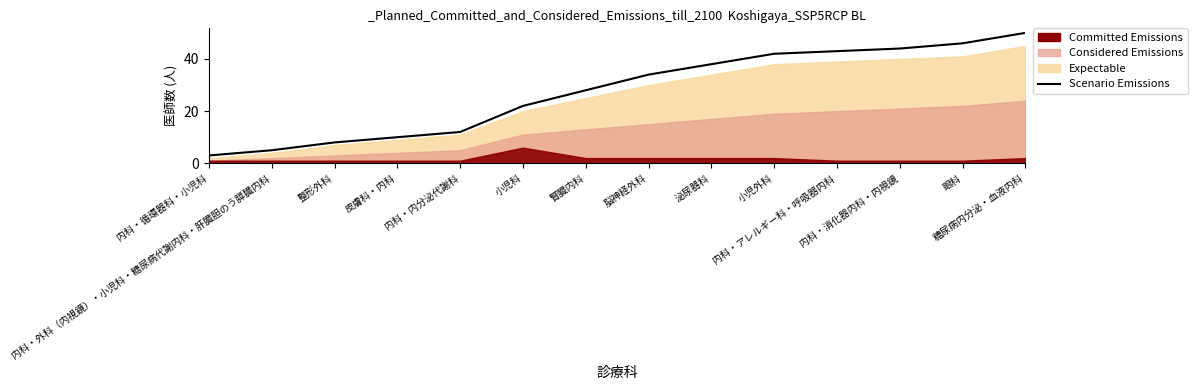

List the labels in order of value, largest first.

糖尿病内分泌・血液内科, 眼科, 内科・消化器内科・内視鏡, 内科・アレルギー科・呼吸器内科, 小児外科, 泌尿器科, 脳神経外科, 腎臓内科, 小児科, 内科・内分泌代謝科, 皮膚科・内科, 整形外科, 内科・外科（内視鏡）・小児科・糖尿病代謝内科・肝臓胆のう膵臓内科, 内科・循環器科・小児科